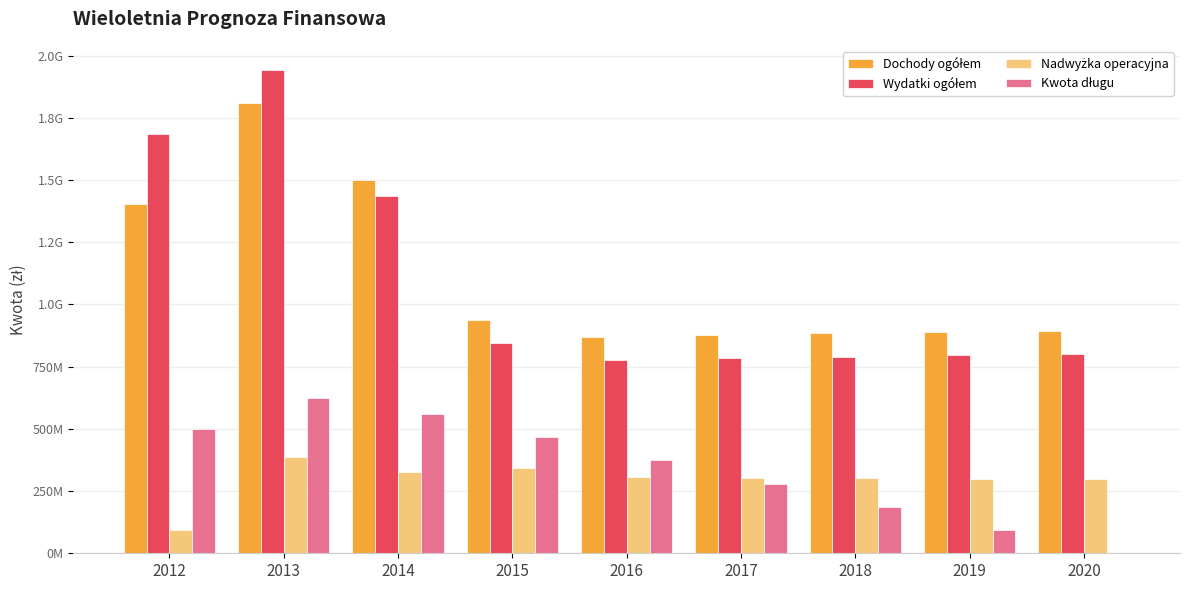

Are the bars grouped side by side (vs. stacked)?

Yes